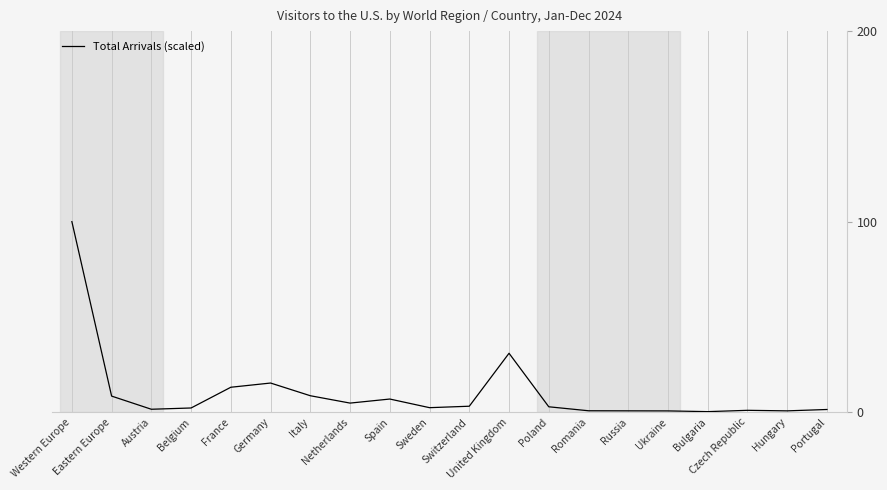

What is the greatest value displayed?

100.0